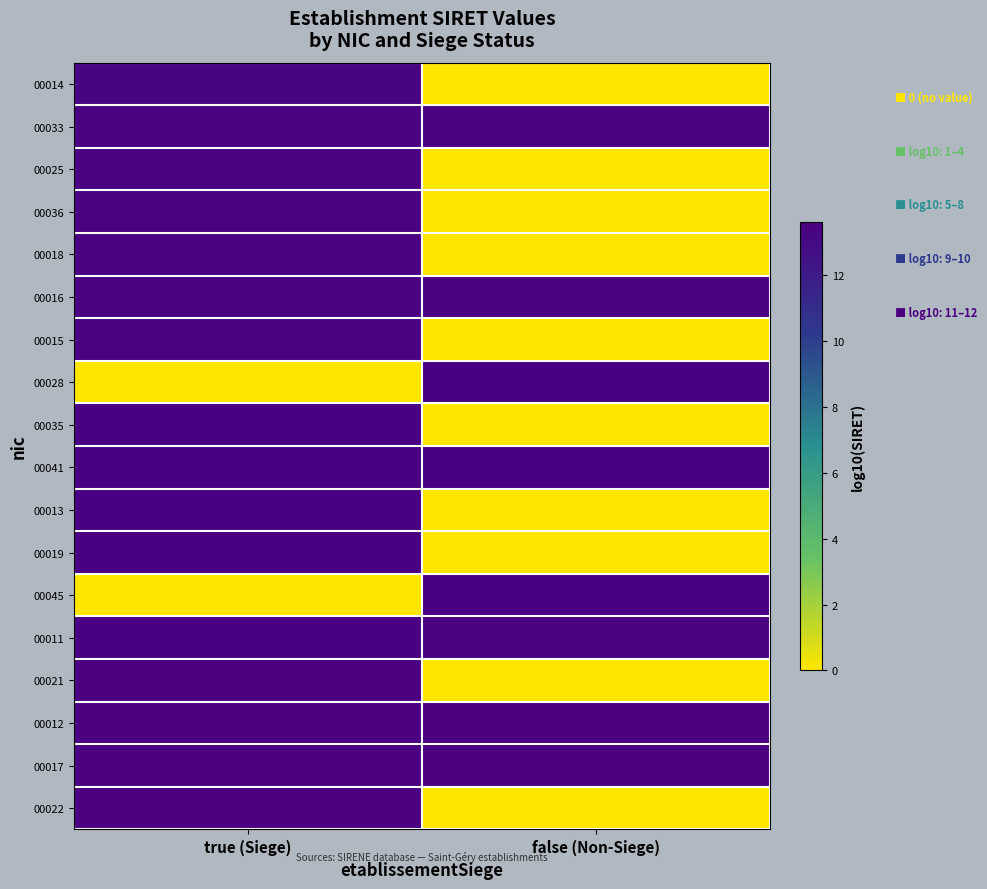

Which has a higher value, false (Non-Siege) or true (Siege)?

true (Siege)